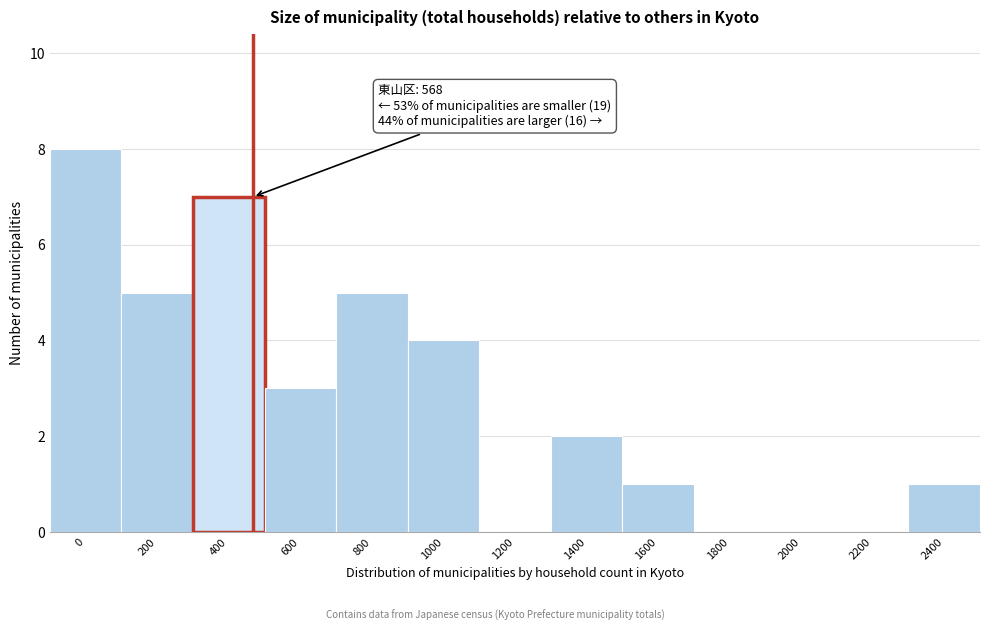

Reading left to right, transcribe all the data shown in this chart.

0=8	200=5	400=7	600=3	800=5	1000=4	1200=0	1400=2	1600=1	1800=0	2000=0	2200=0	2400=1